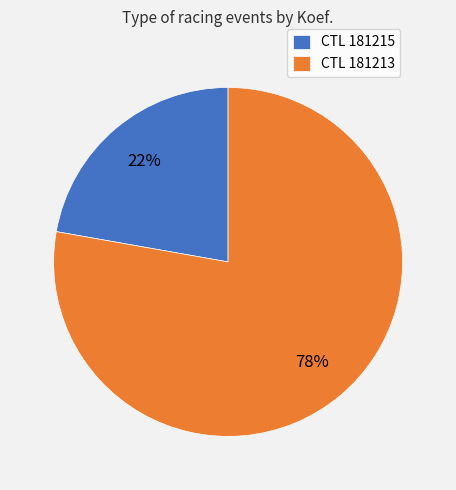

To the nearest percent, what portion does CTL 181215 represent?

22%